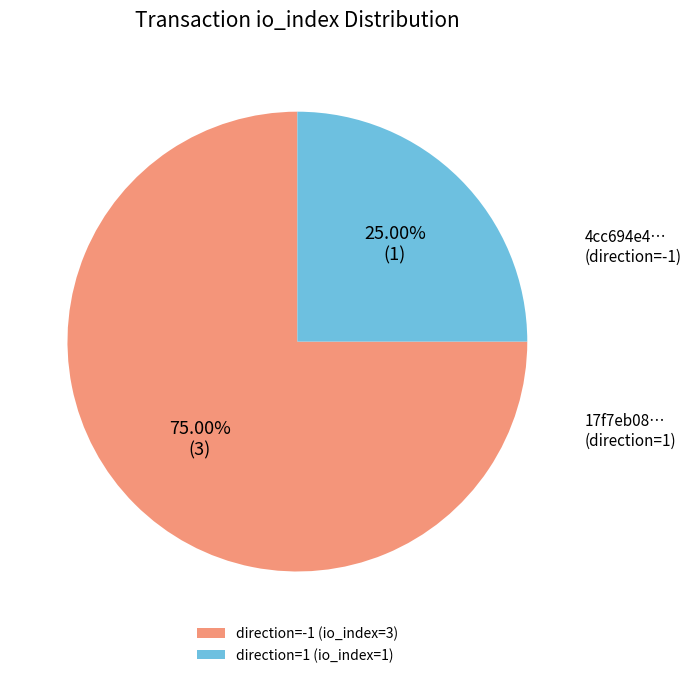

Do direction=-1 (io_index=3) and direction=1 (io_index=1) together represent more than half of the pie?

Yes